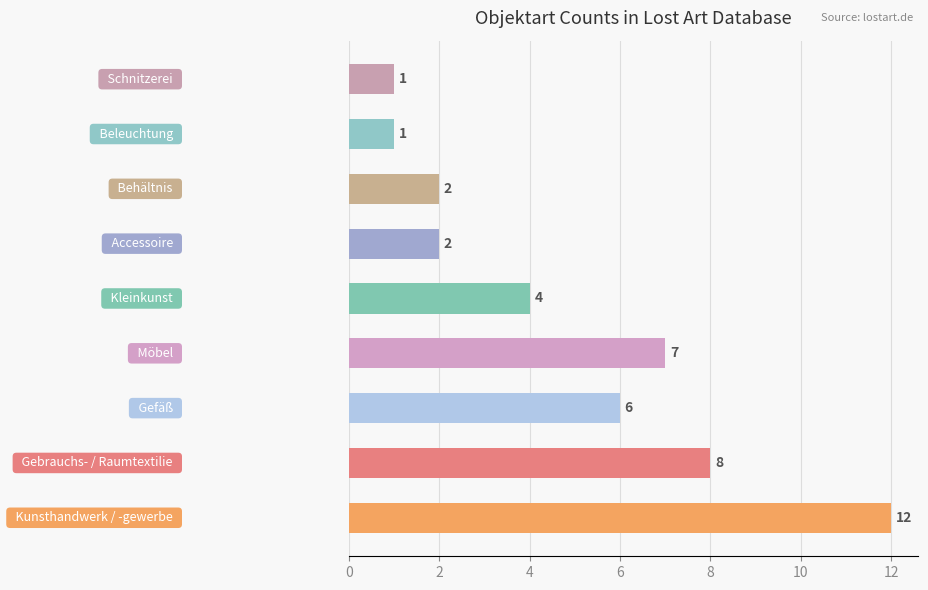

How many values are below 4?

4